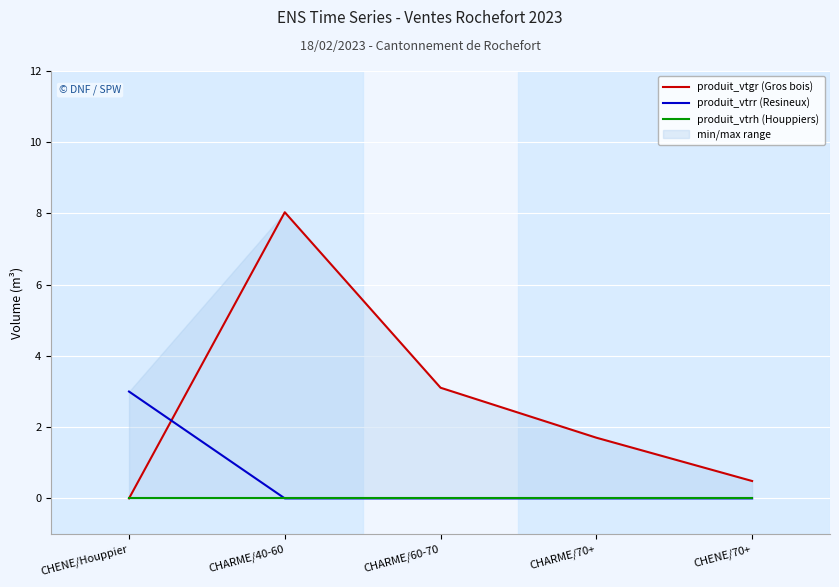

At which label does produit_vtrh (Houppiers) reach its peak?

CHENE/Houppier